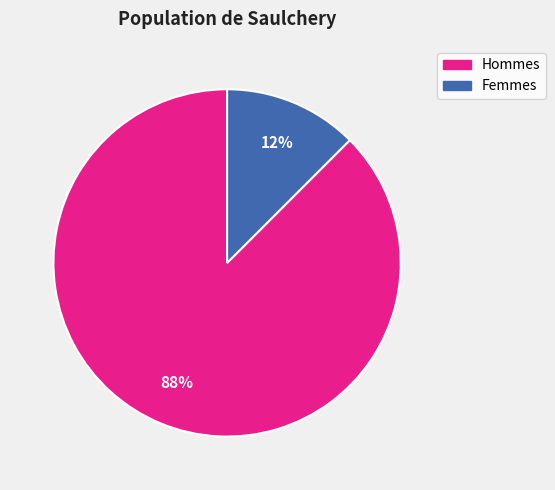

Is there any slice that represents more than half of the pie?

Yes